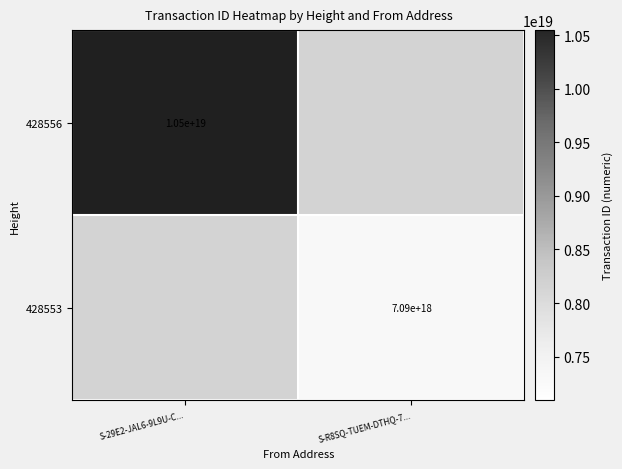

Is the value of 428553 at S-R8SQ-TUEM-DTHQ-7... greater than the value of 428556 at S-29E2-JAL6-9L9U-C...?

No